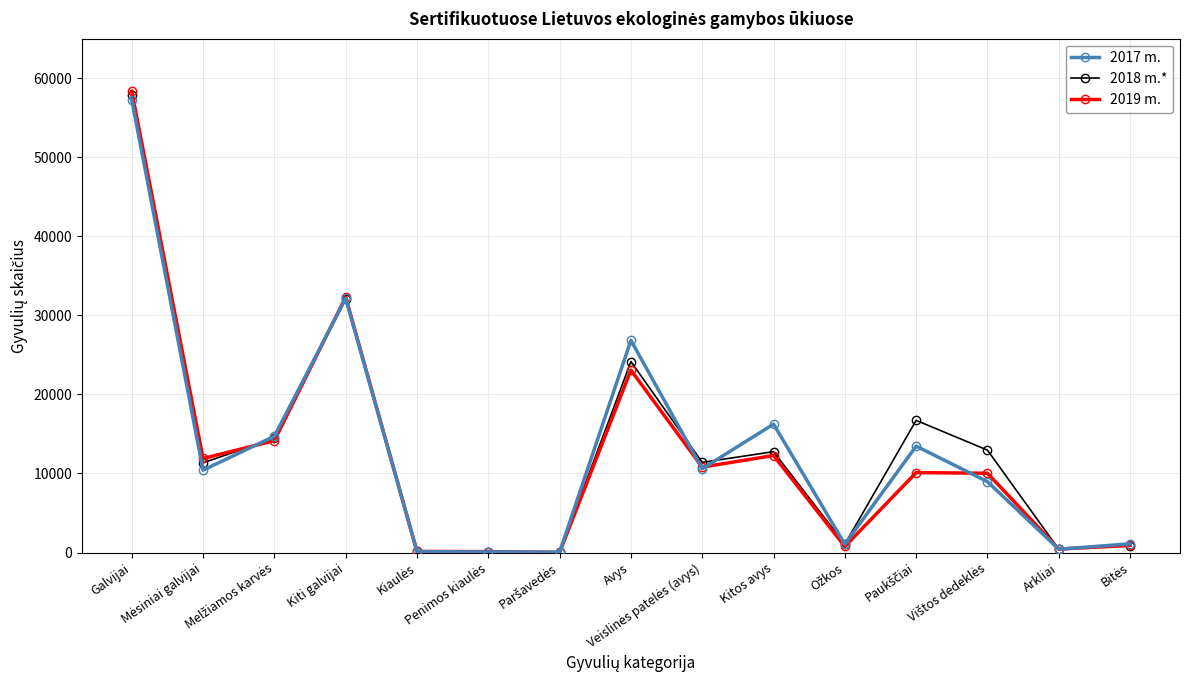

True or false: 2017 m. has more than 1 points higher than both neighbors.

True